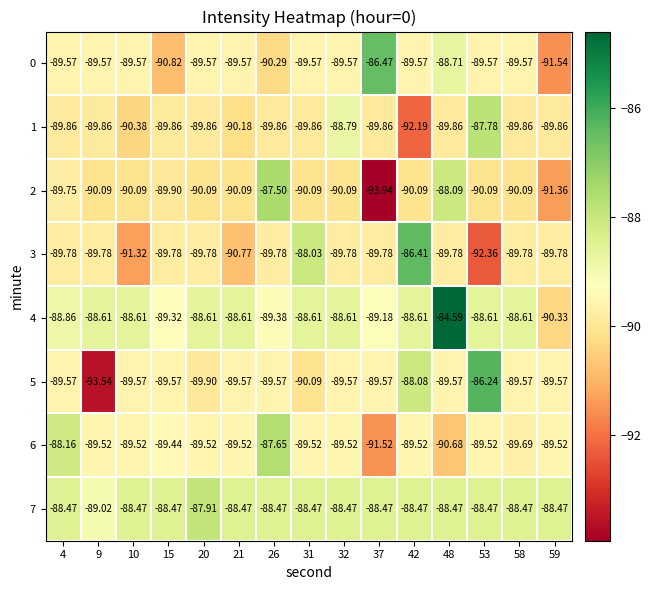

Is the value of 1 at 53 greater than the value of 7 at 9?

Yes